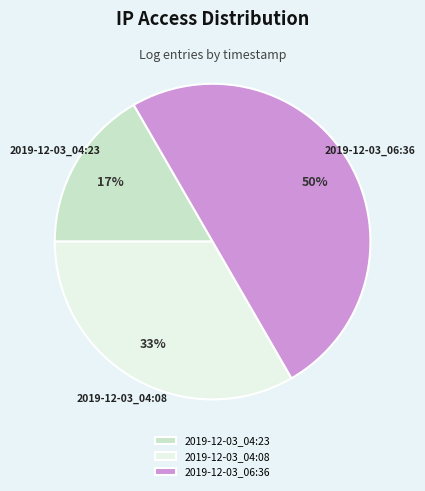

Approximately how many times larger is the value at 2019-12-03_06:36 compared to 2019-12-03_04:08?

1.5